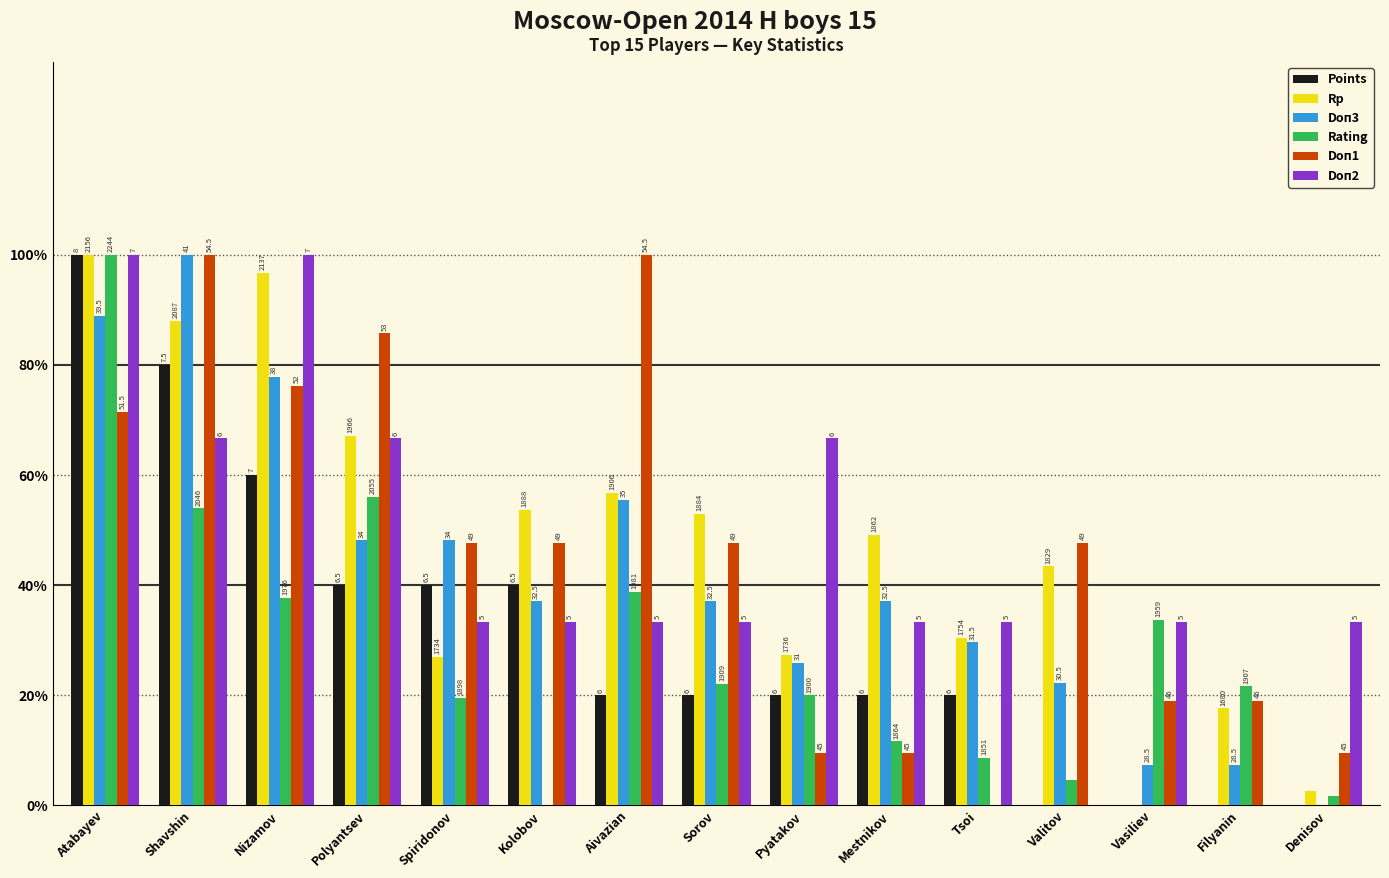

Are the bars grouped side by side (vs. stacked)?

Yes